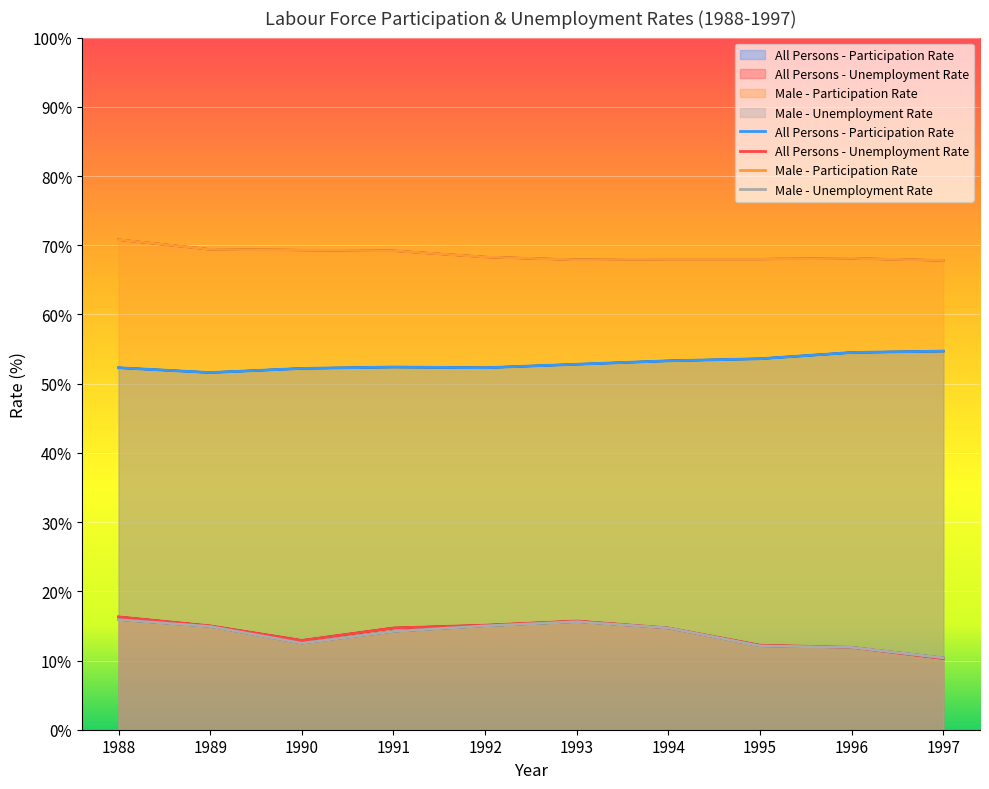

True or false: All Persons - Unemployment Rate has a value of 14.7 at 1994.

True